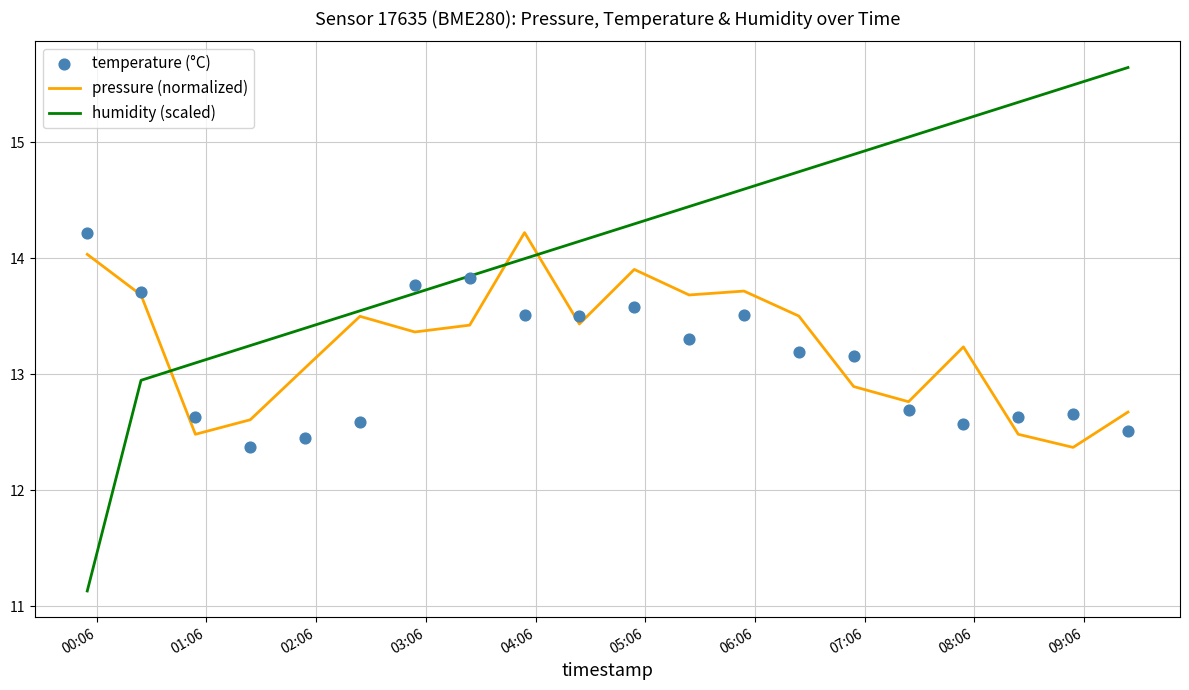

What is the minimum value for humidity (scaled)?

11.1